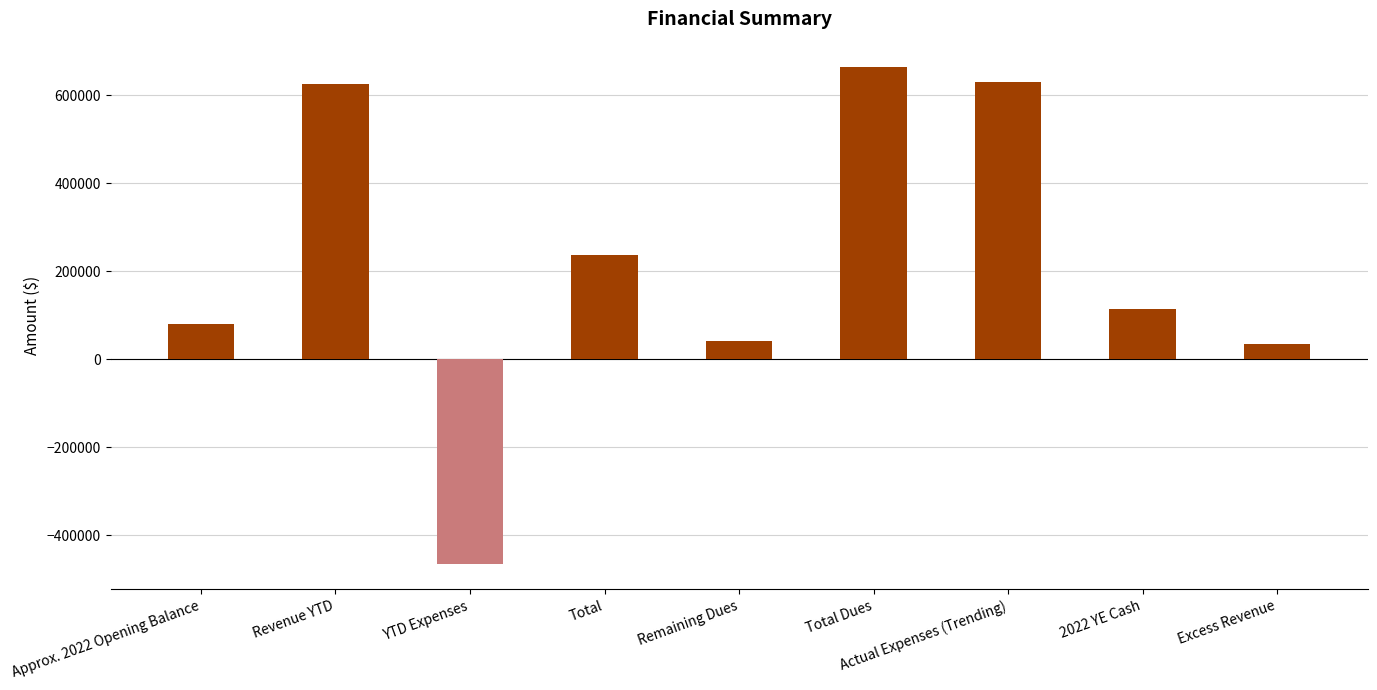

What is the difference between the second highest and second lowest values?

594422.2